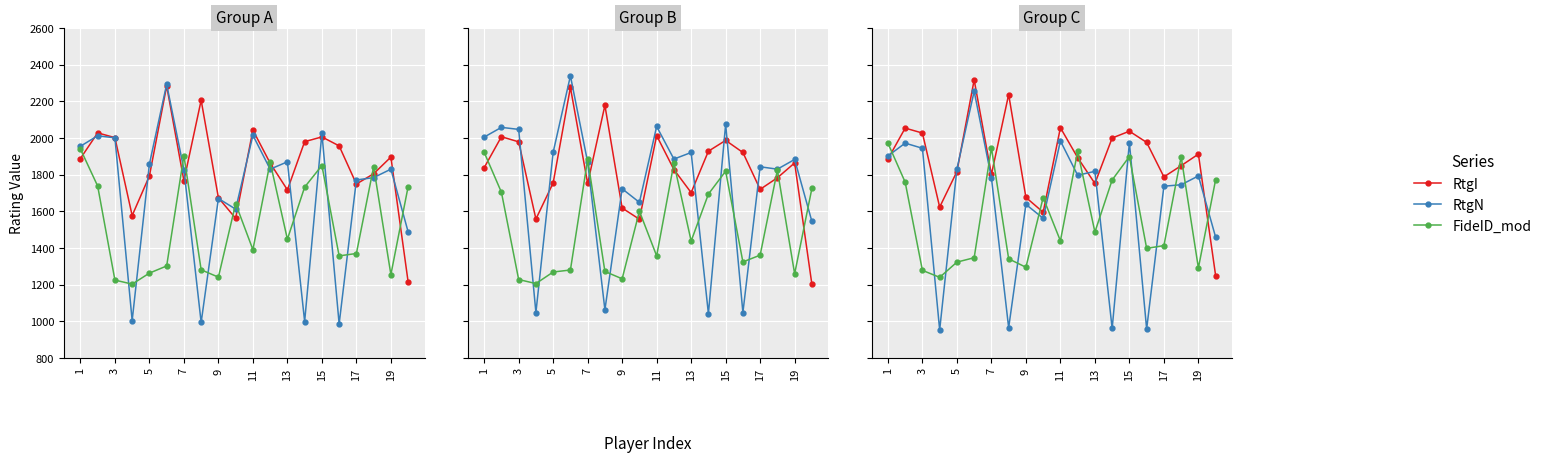

How many distinct data groups are displayed?

3